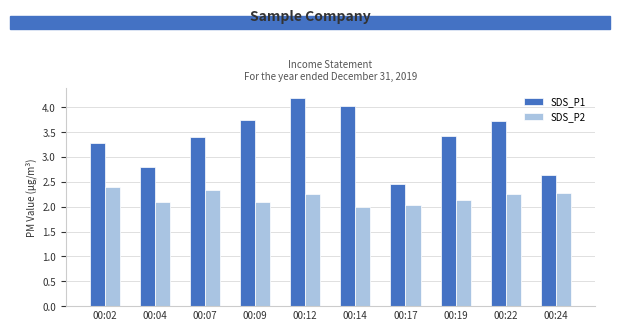

At which label does SDS_P1 first exceed 3?

00:02